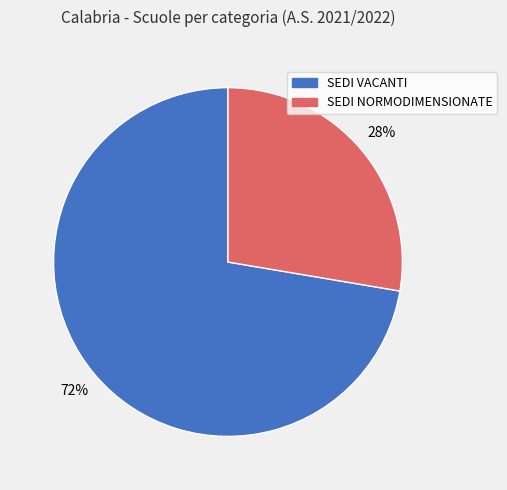

Rank the categories by value from lowest to highest.

SEDI NORMODIMENSIONATE, SEDI VACANTI